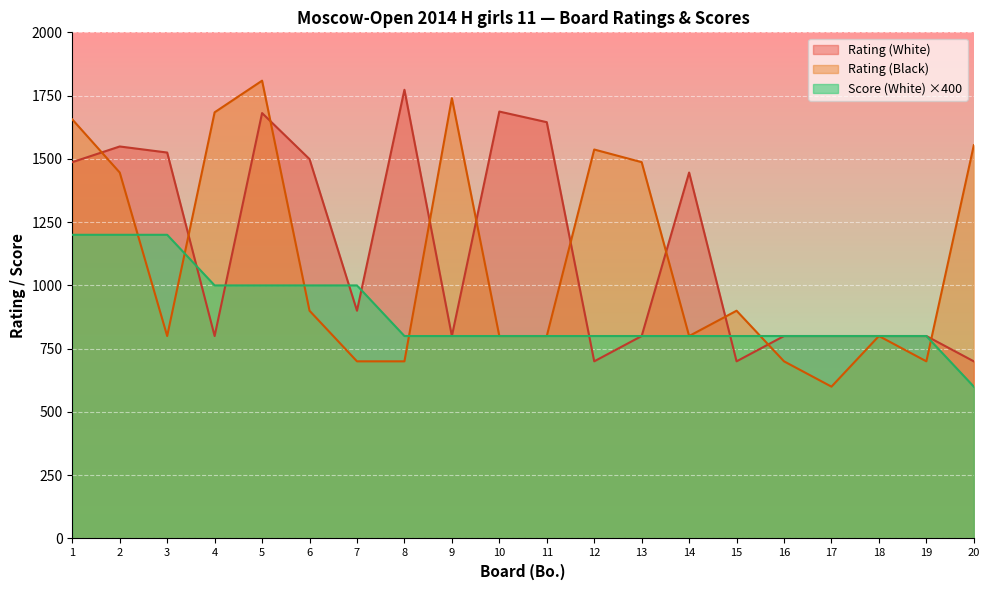

True or false: Score (White) and Rating (White) intersect in this chart.

True